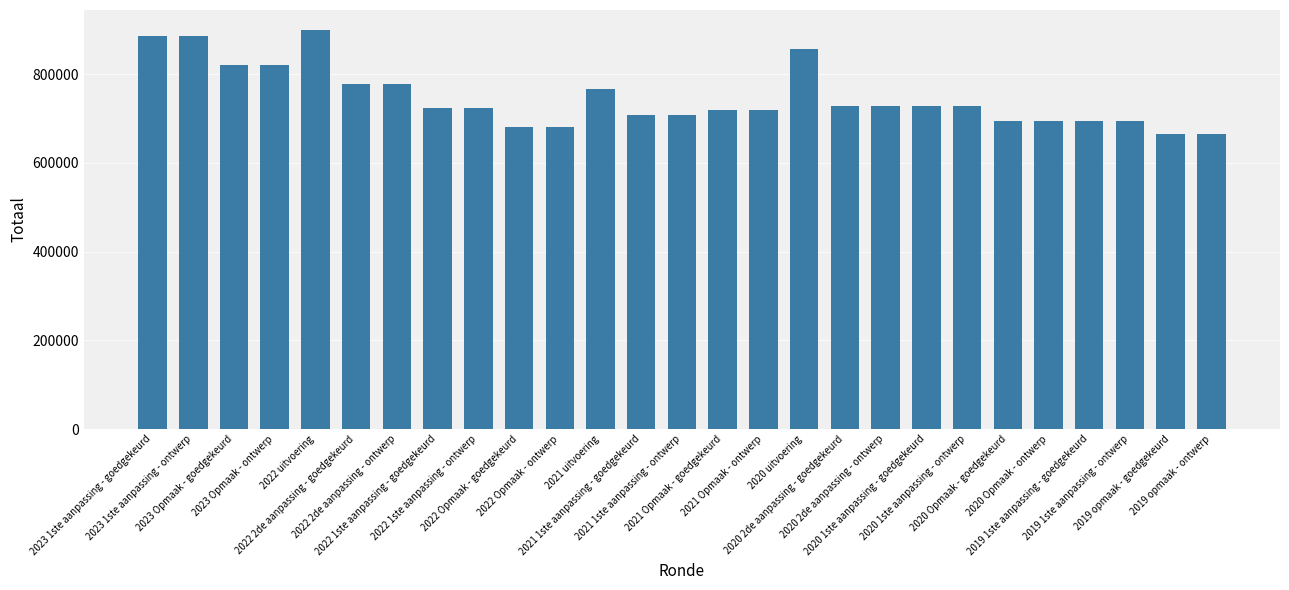

What is the minimum value shown in the chart?

664998